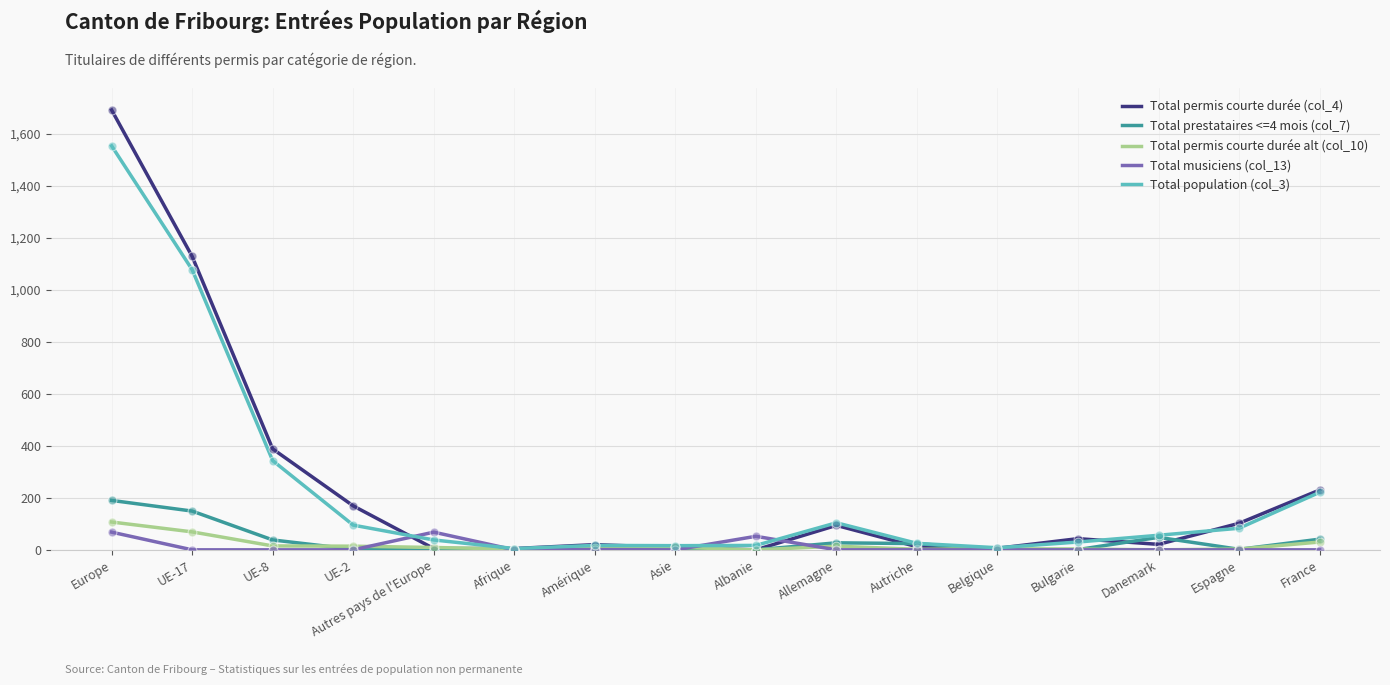

Which series has the widest spread of values?

Total permis courte durée (col_4)